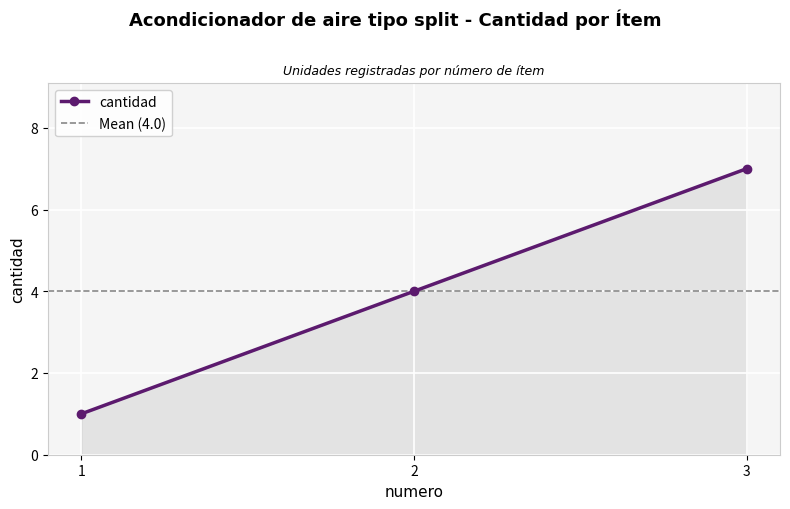

Which has a higher value, 2 or 1?

2